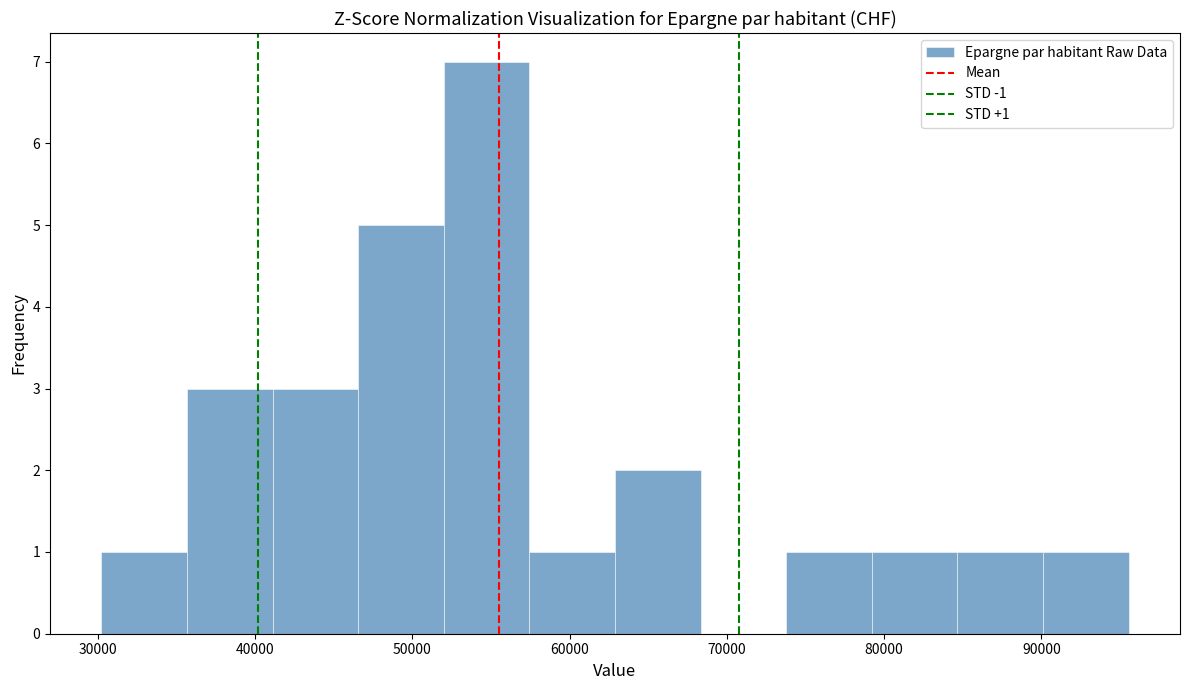

Which range on the x-axis has the tallest bar?

52000 to 57000